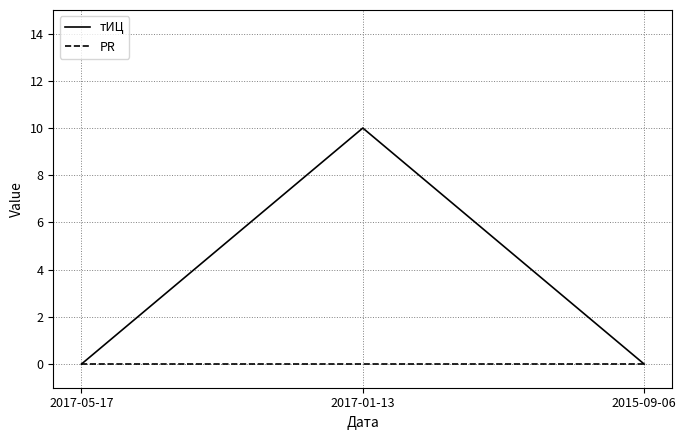

Is this an area chart (filled region under the line)?

No